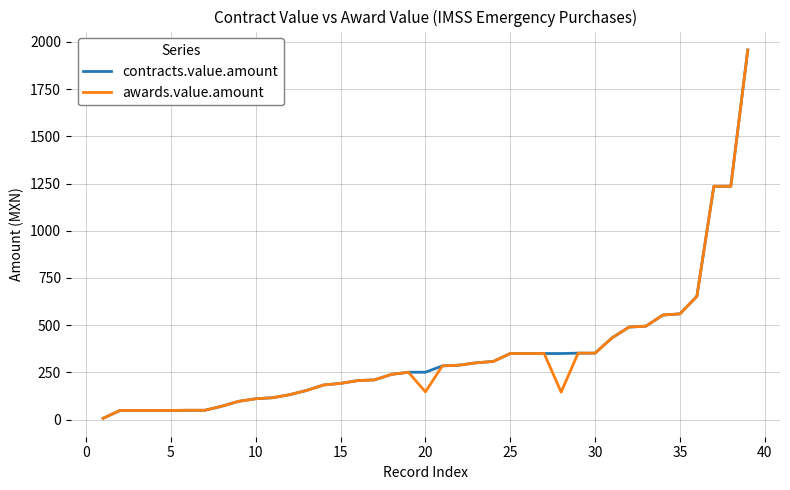

What is the greatest value displayed?

1957.5